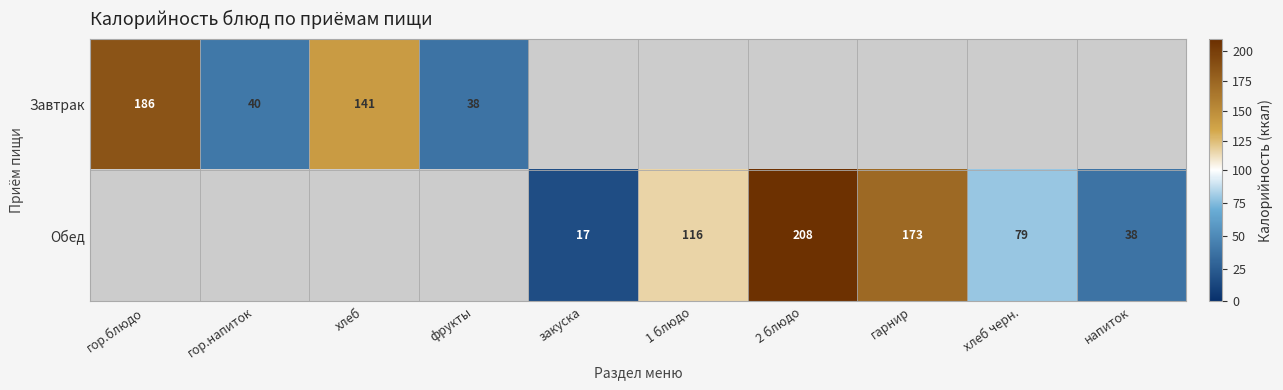

The value of Завтрак at гор.напиток is 9. True or false?

False